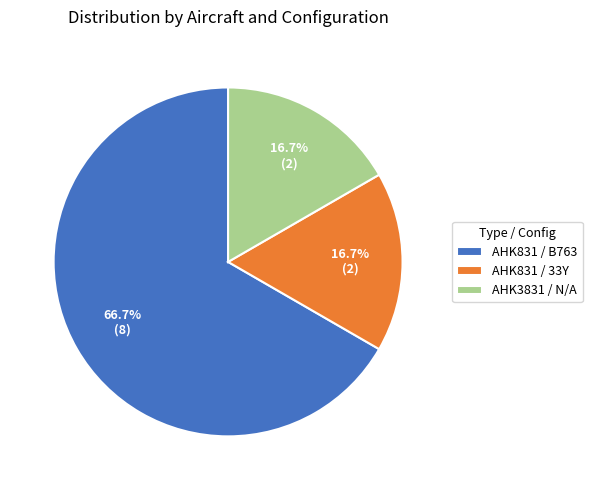

Does AHK831 / B763 account for over 50% of the chart?

Yes